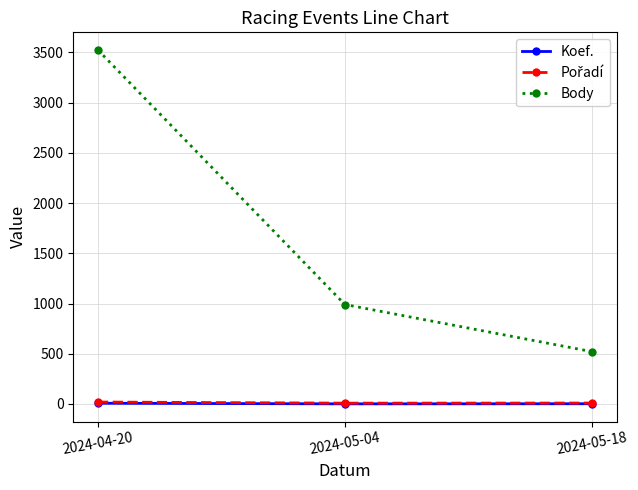

Count the number of data series in this chart.

3